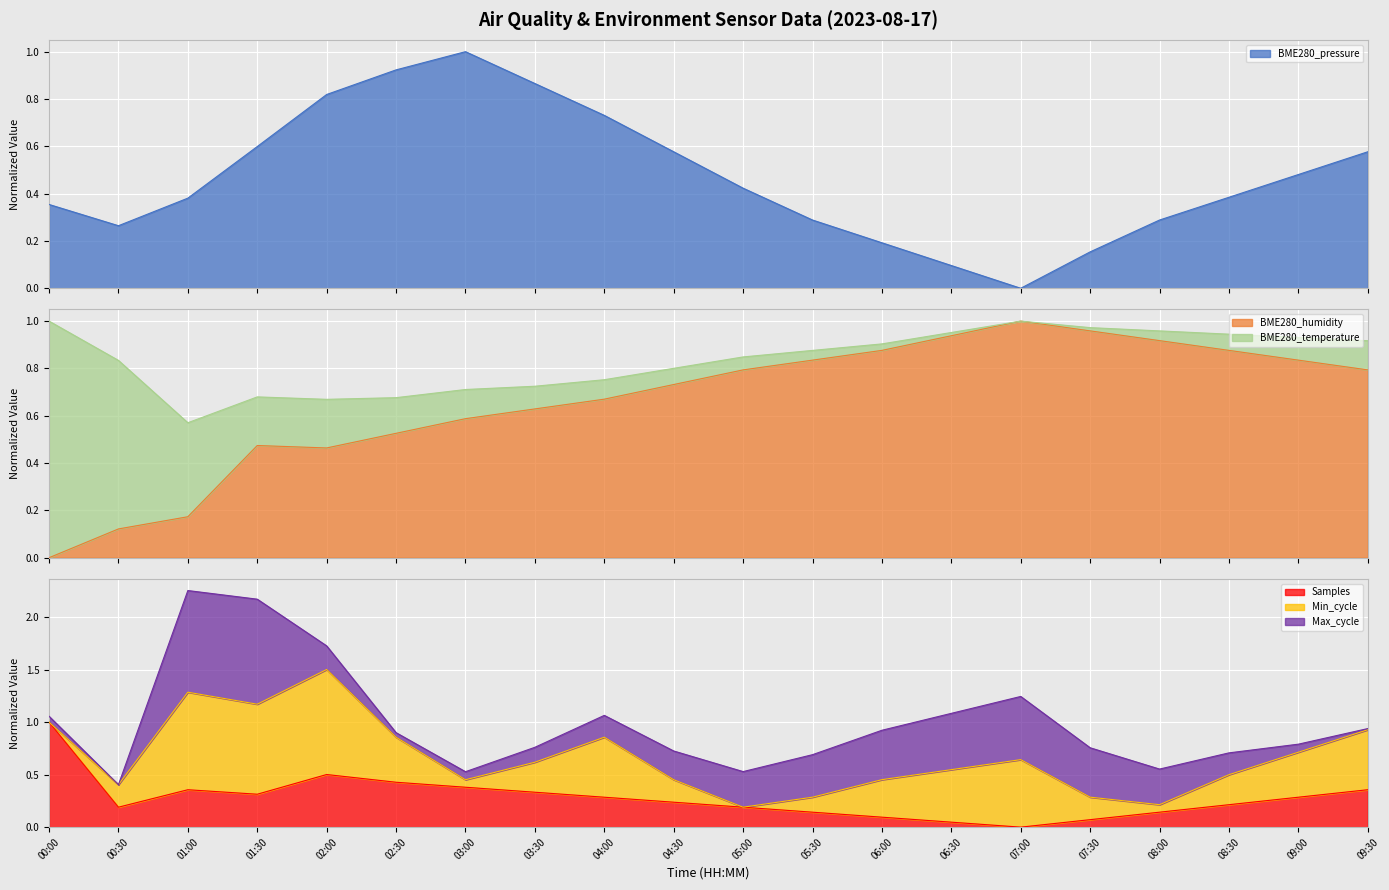

What is the difference between the maximum and second lowest values in the Samples series?

1.0